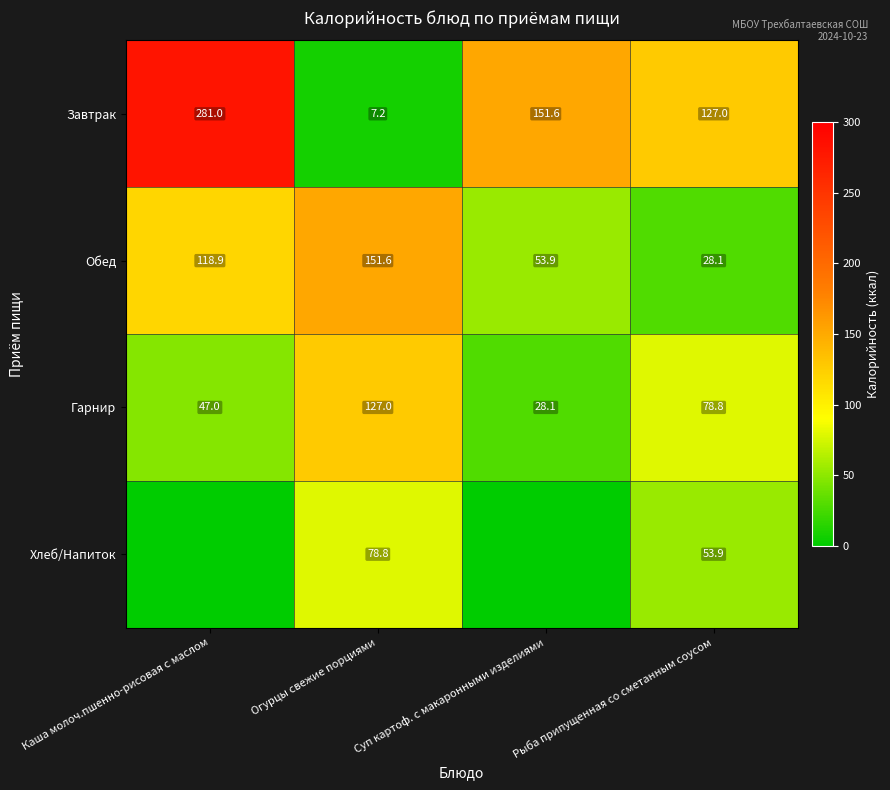

Is the value of Гарнир at Рыба припущенная со сметанным соусом greater than the value of Завтрак at Огурцы свежие порциями?

Yes